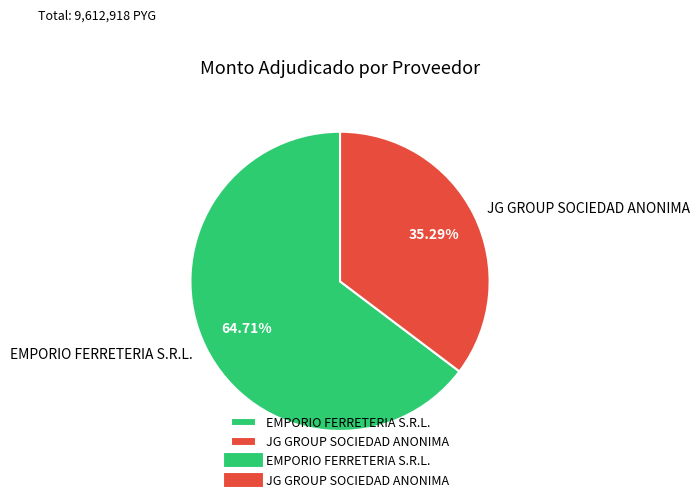

To the nearest percent, what is the combined percentage of EMPORIO FERRETERIA S.R.L. and JG GROUP SOCIEDAD ANONIMA?

100%